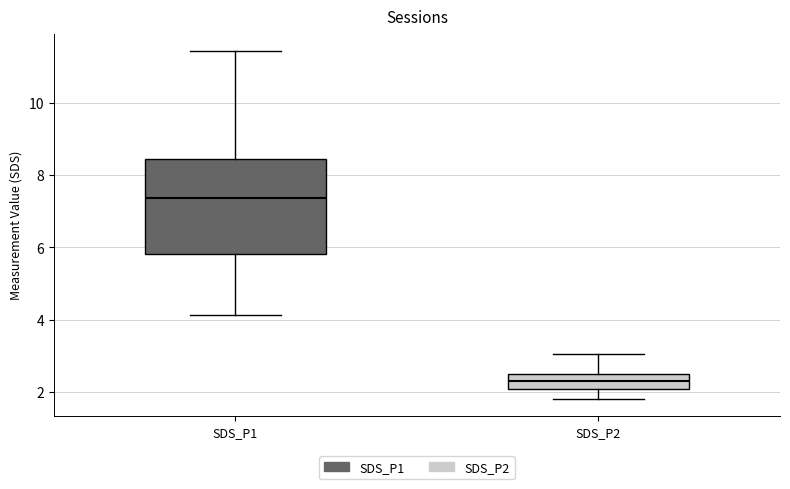

Where is the upper edge of the box for SDS_P2 on the y-axis? The values are not printed on the chart, so give them approximately, as read against the axis.

2.6